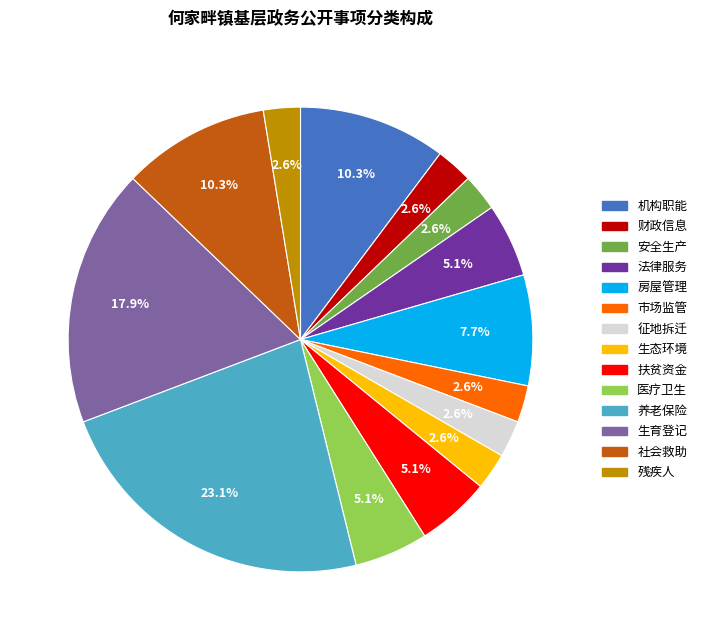

Does 机构职能 account for over 50% of the chart?

No